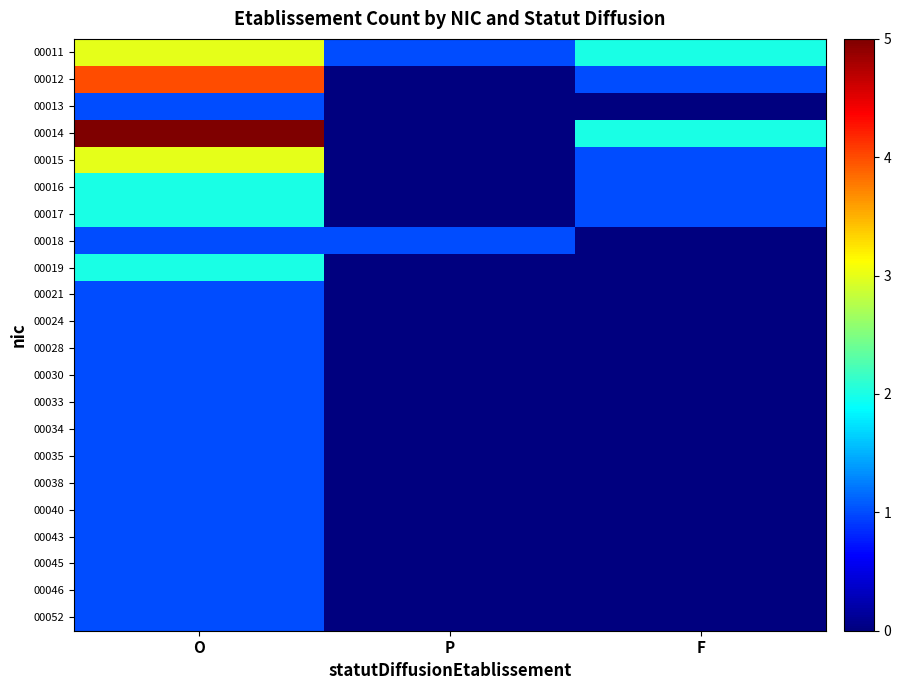

Rank the series at F from highest to lowest value.

00011, 00014, 00012, 00015, 00016, 00017, 00013, 00018, 00019, 00021, 00024, 00028, 00030, 00033, 00034, 00035, 00038, 00040, 00043, 00045, 00046, 00052